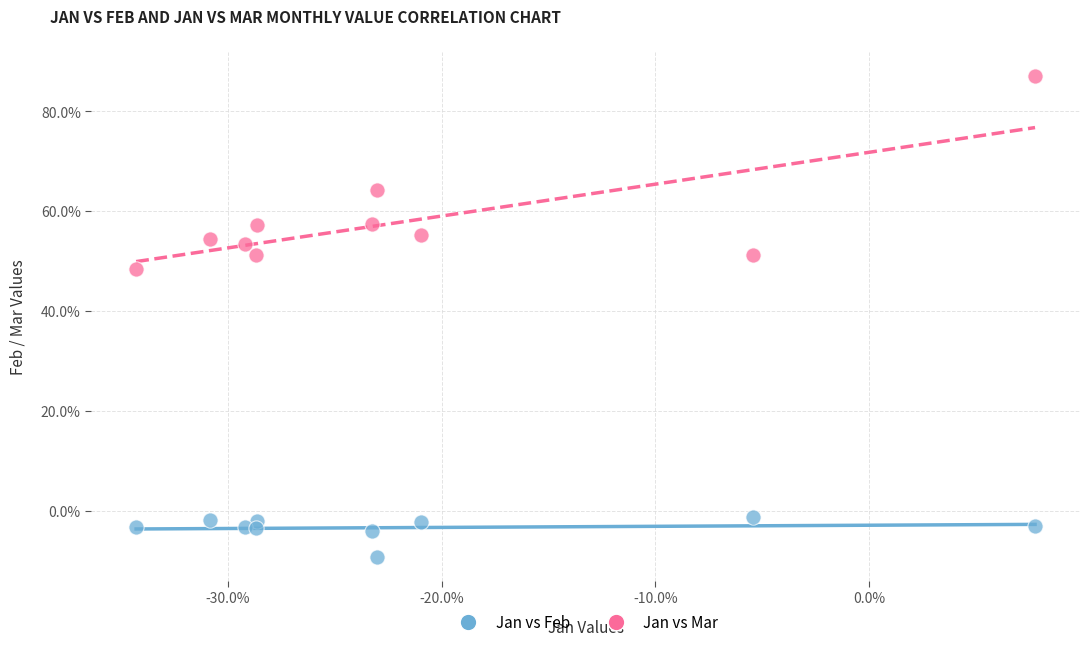

What are all the series names shown in the legend?

Jan vs Feb, Jan vs Mar